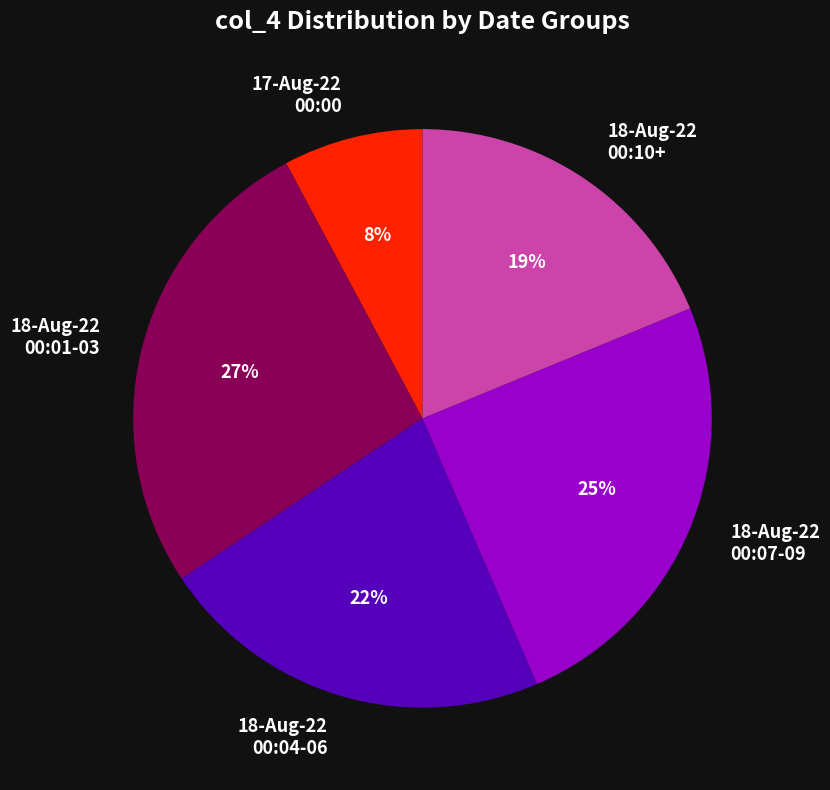

Rank the categories by value from lowest to highest.

17-Aug-22 00:00, 18-Aug-22 00:10+, 18-Aug-22 00:04-06, 18-Aug-22 00:07-09, 18-Aug-22 00:01-03